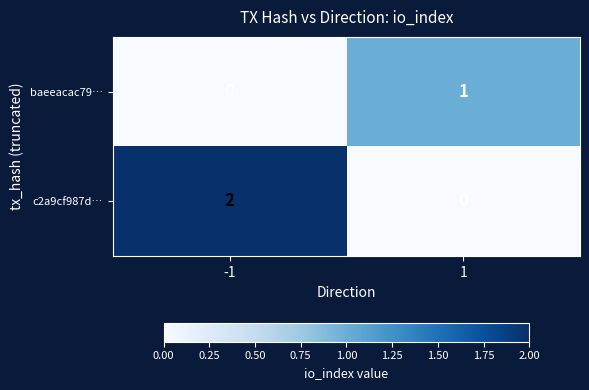

Which series has the largest total across all categories?

c2a9cf987d…